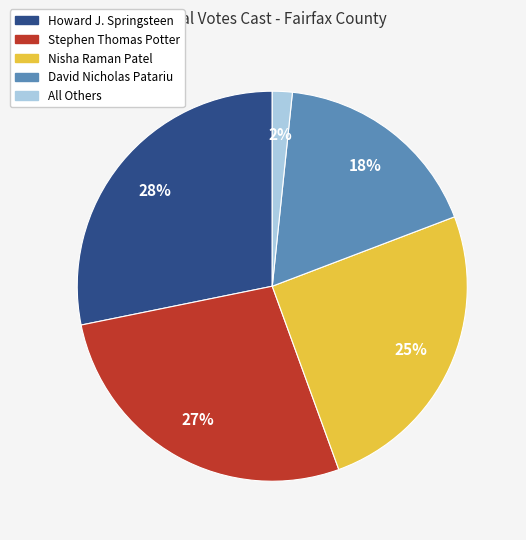

What percentage is the Howard J. Springsteen slice, to the nearest percent?

28%